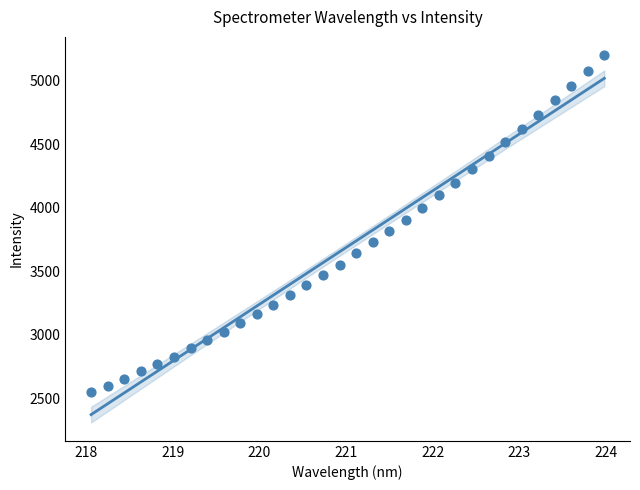

What is the range of Y values (max minus min)?

2655.8